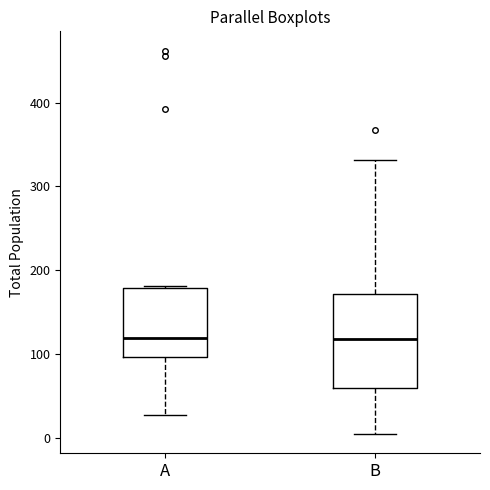

Reading left to right, read every box against the y-axis: the position of its median line, the range the box covers, and the ends of its whiskers. The values are not printed on the chart, so give them approximately, as read against the axis.

A: median 120, box 100 to 180, whiskers 30 to 180 (just above the box's upper edge)
B: median 120, box 60 to 170, whiskers 10 to 330